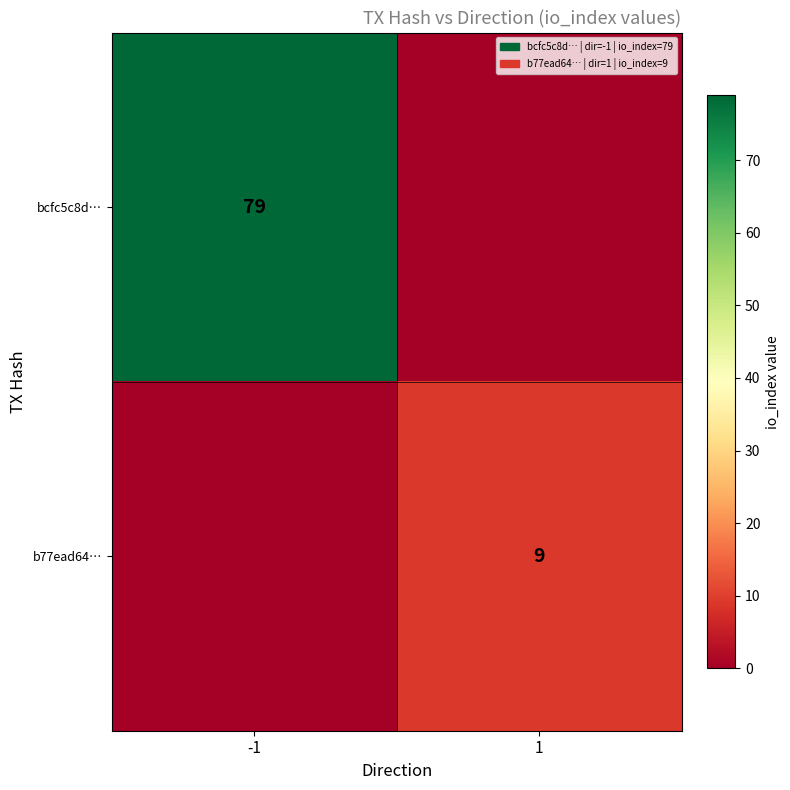

Is it true that bcfc5c8d… equals 79 at -1?

True